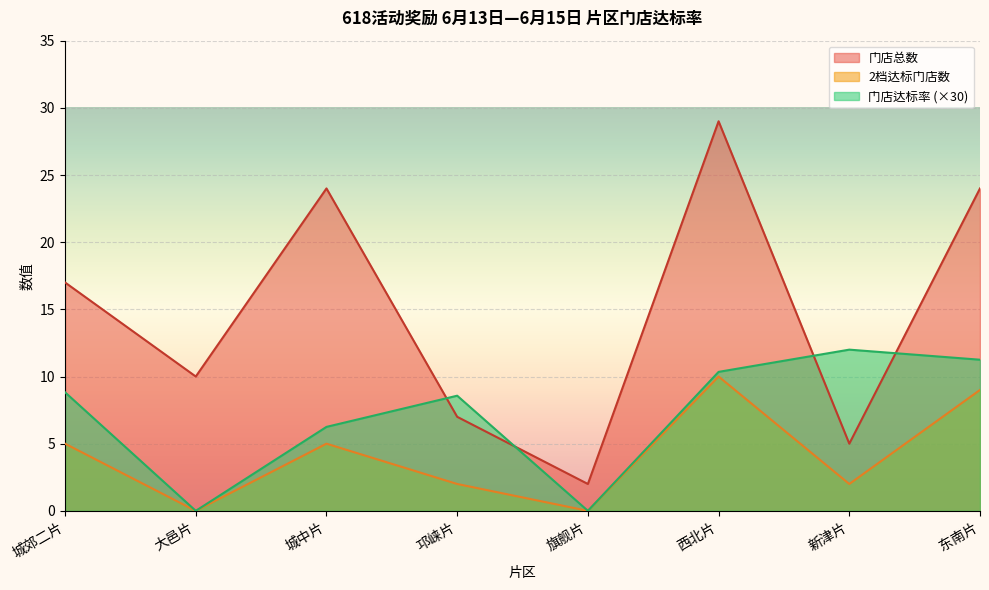

How many series are shown in this chart?

3